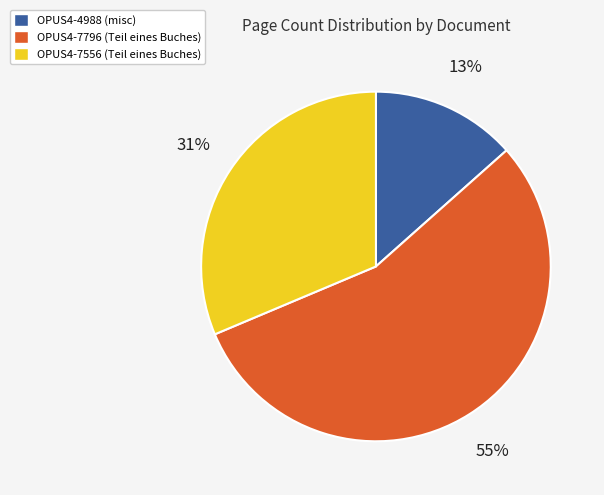

Is it true that OPUS4-7556 is 31% of the pie?

True